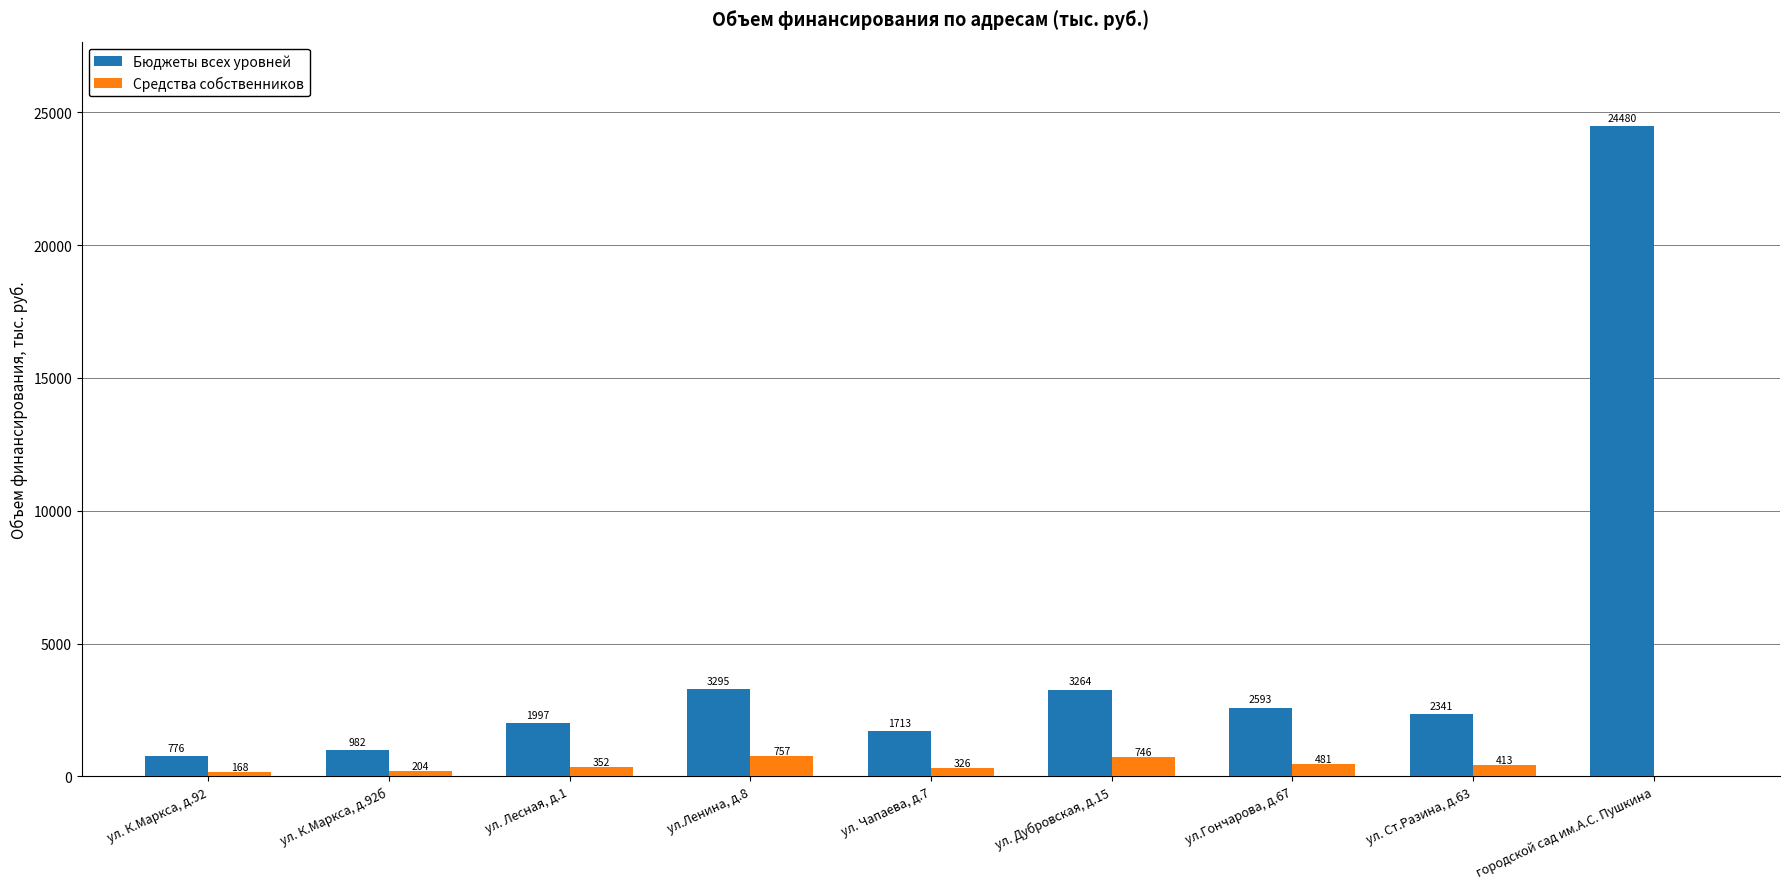

Are the bars grouped side by side (vs. stacked)?

Yes